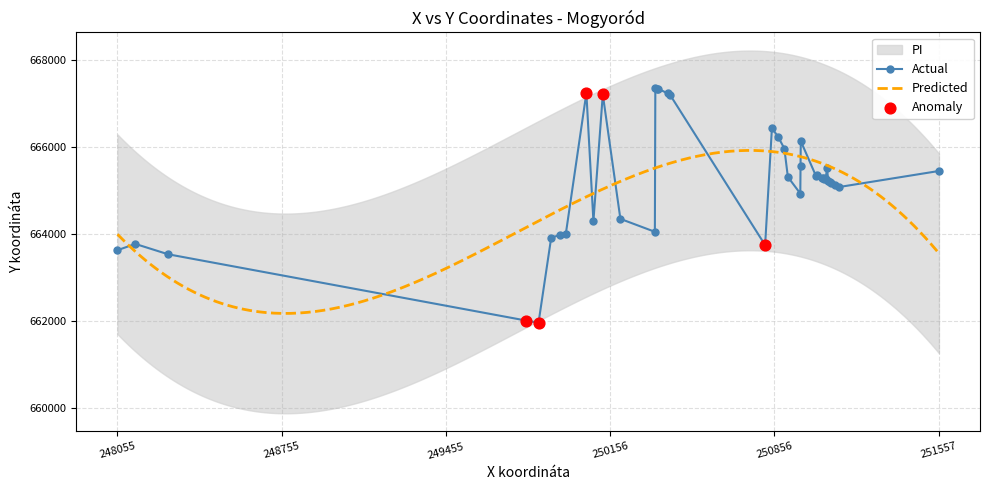

Approximately how many times larger is the value at 7 compared to 28?

1.0